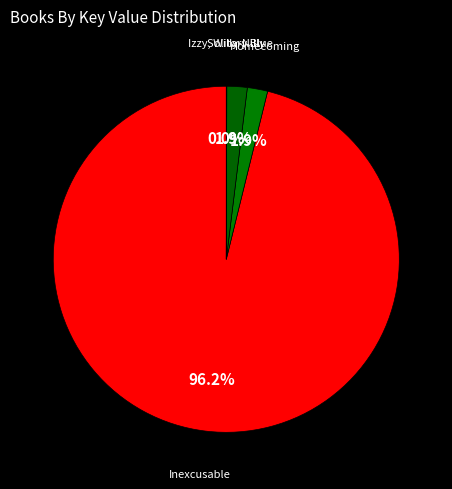

Rank the categories by value from highest to lowest.

Inexcusable, Solitary Blue, Homecoming, Izzy, Willy-Nilly